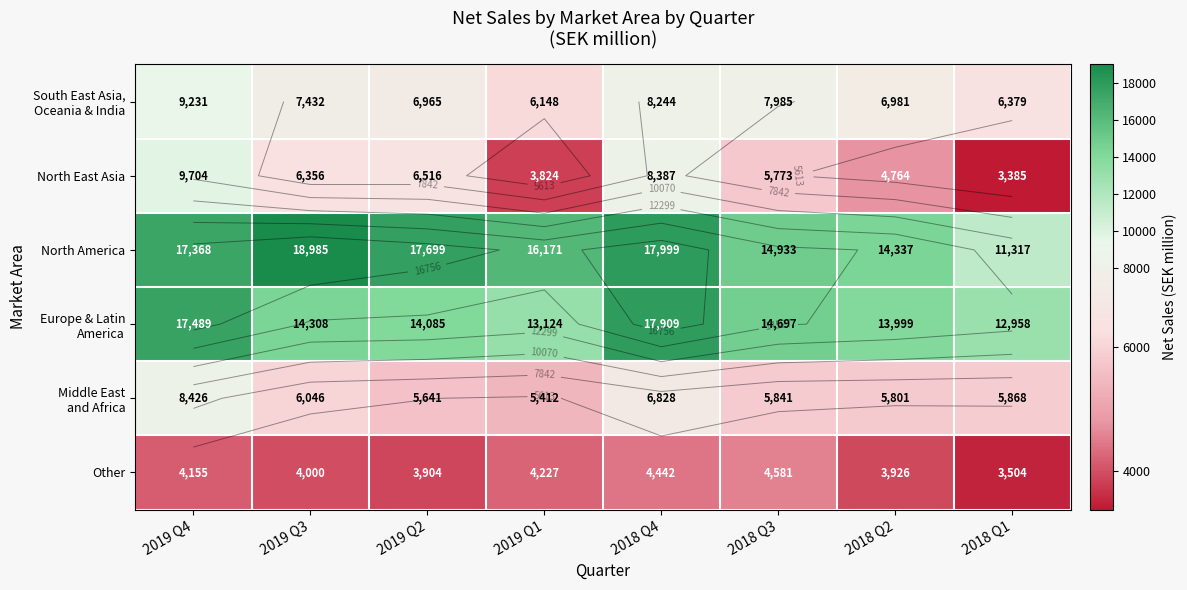

What is the difference between the maximum and minimum values in the North America series?

7668